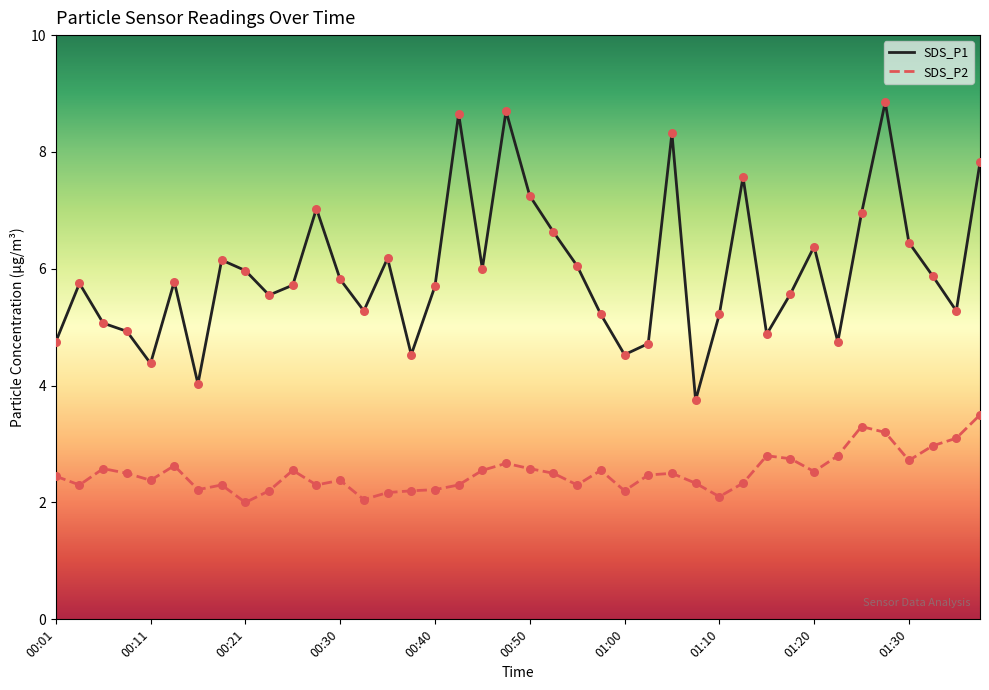

Which series has the largest total across all categories?

SDS_P1